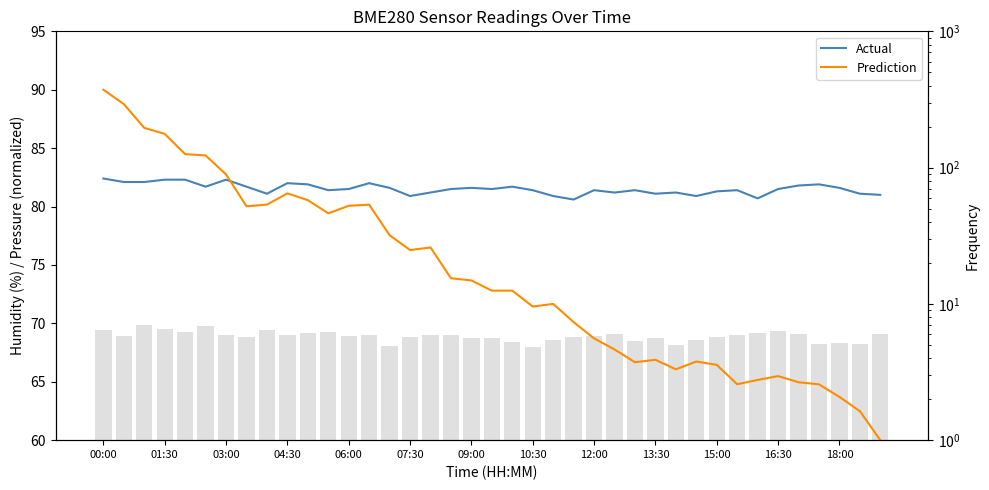

What are all the series names shown in the legend?

Actual, Prediction